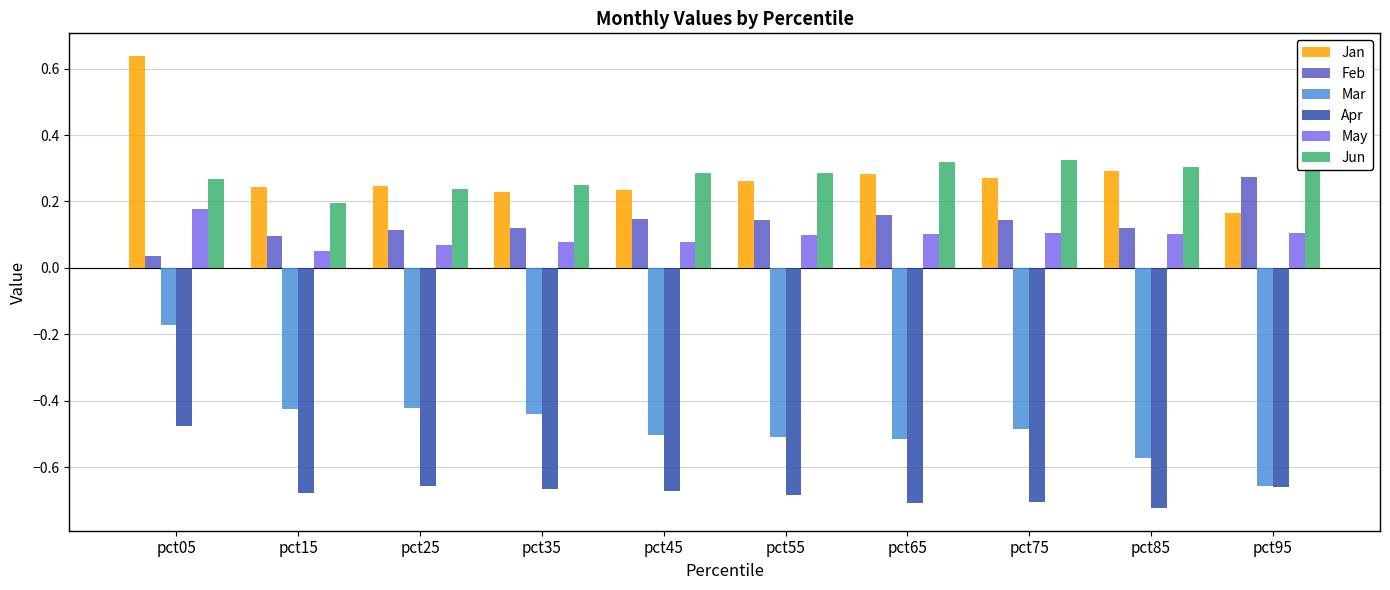

What is the difference between the second highest and minimum values in the Apr series?

0.1